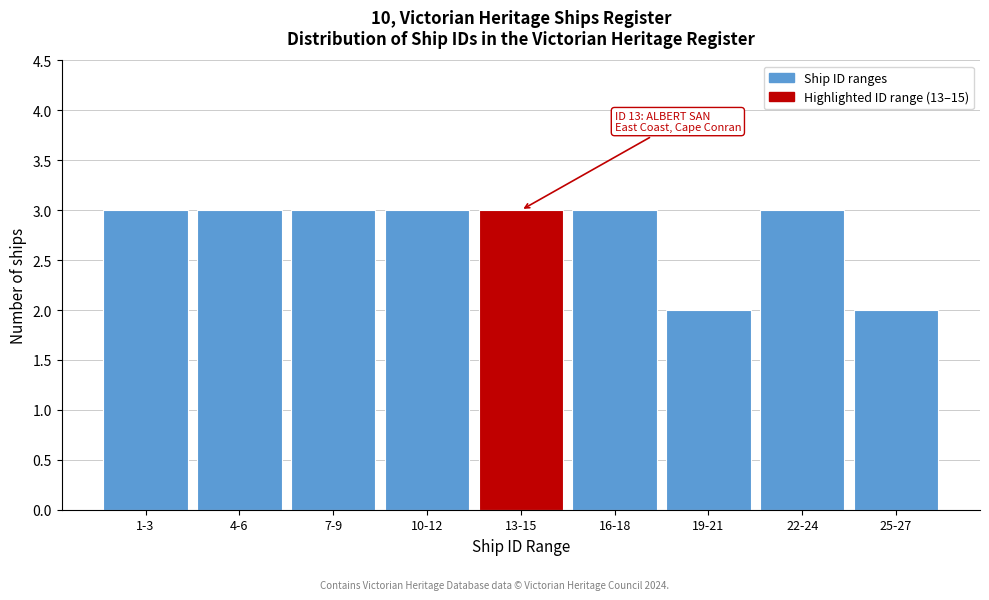

Reading left to right, extract all data points from this chart.

1-3=3	4-6=3	7-9=3	10-12=3	13-15=3	16-18=3	19-21=2	22-24=3	25-27=2